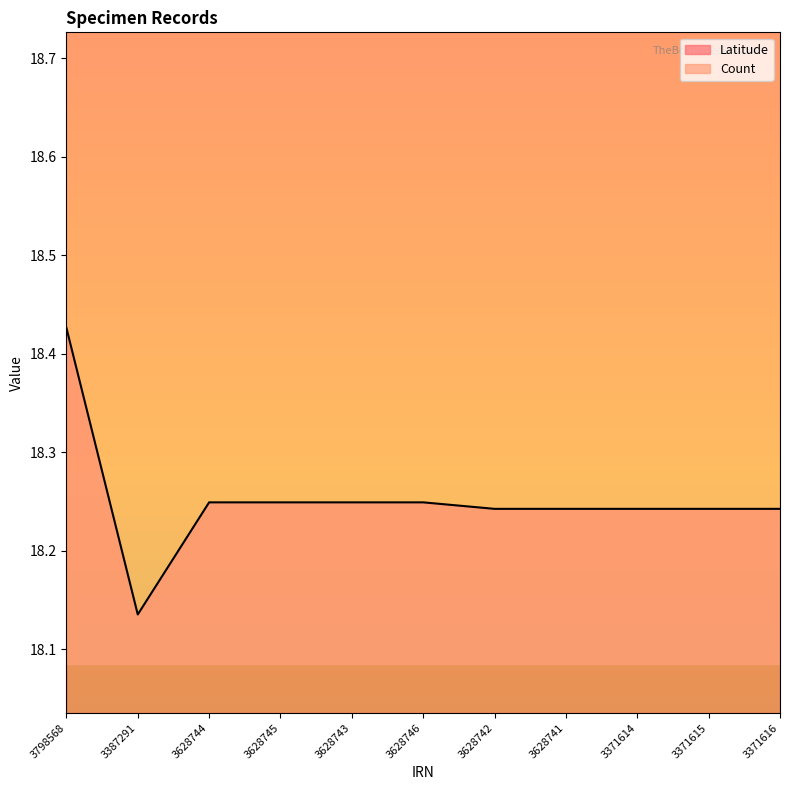

Approximately how many times larger is the value at 3798568 compared to 3628743?

1.0